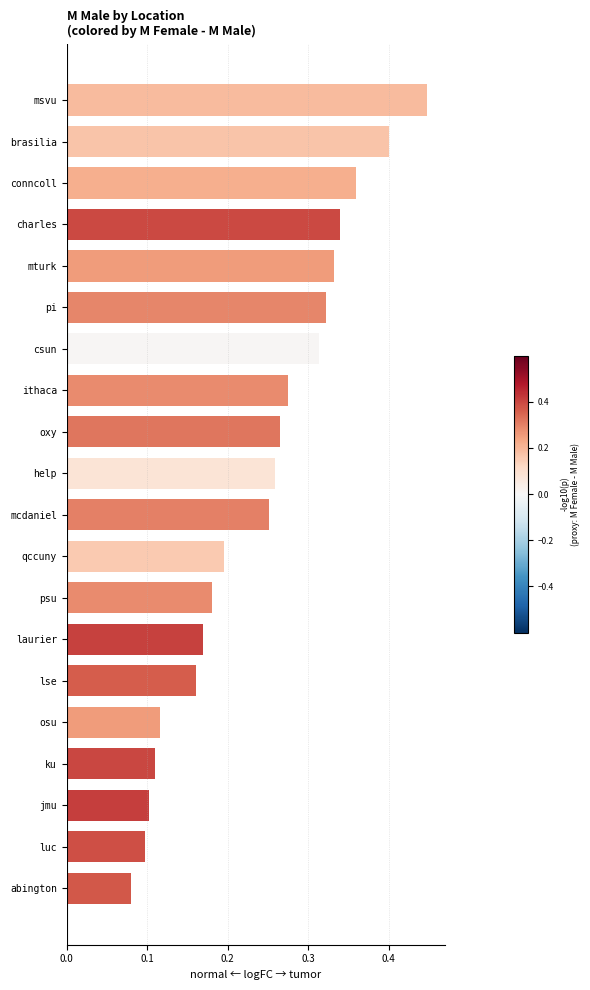

The value at conncoll is 0.6. True or false?

False